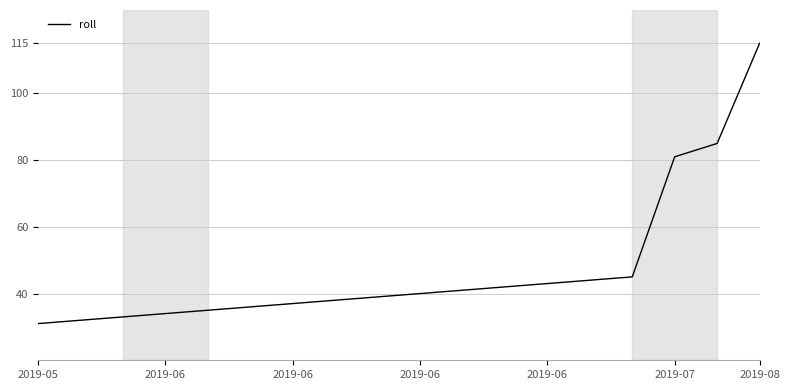

What is the maximum value shown in the chart?

115